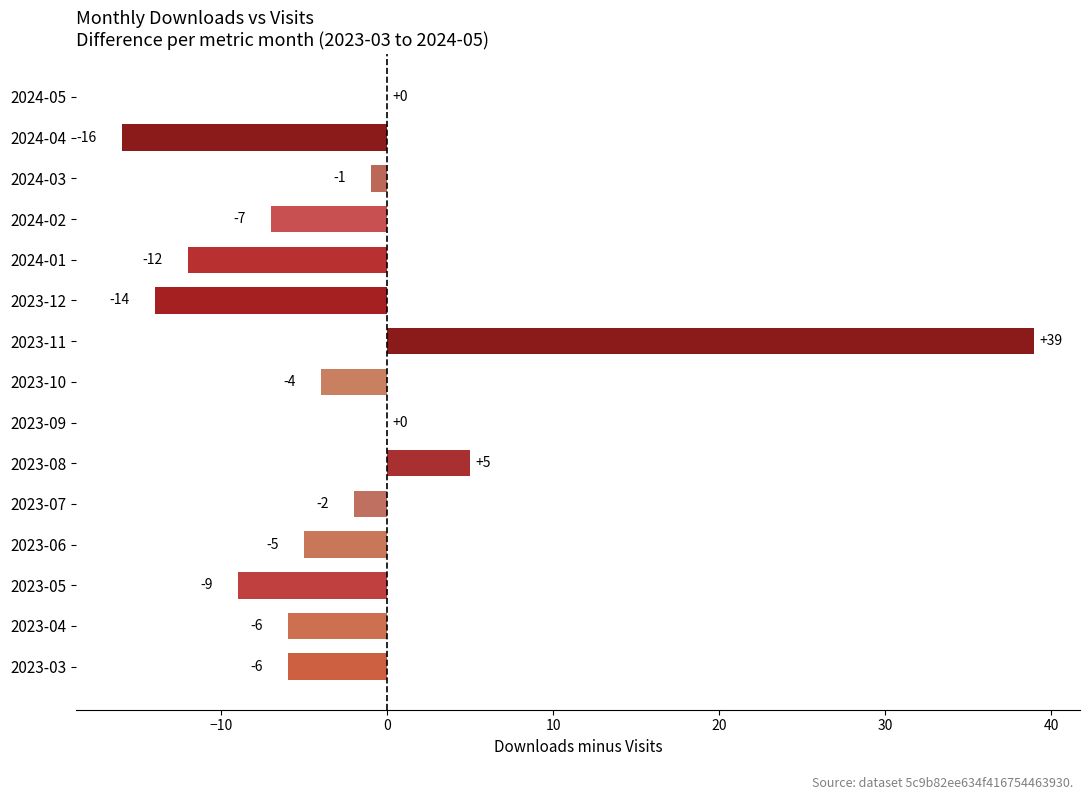

What is the average value?

-3